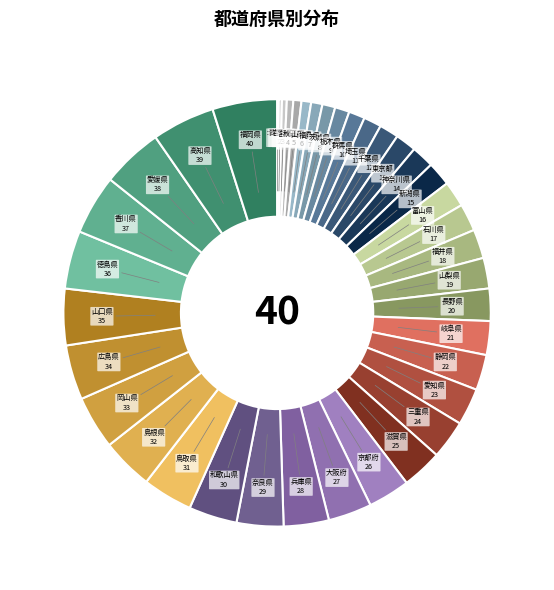

What is the ratio of the value at 秋田県 to the value at 静岡県?

0.2